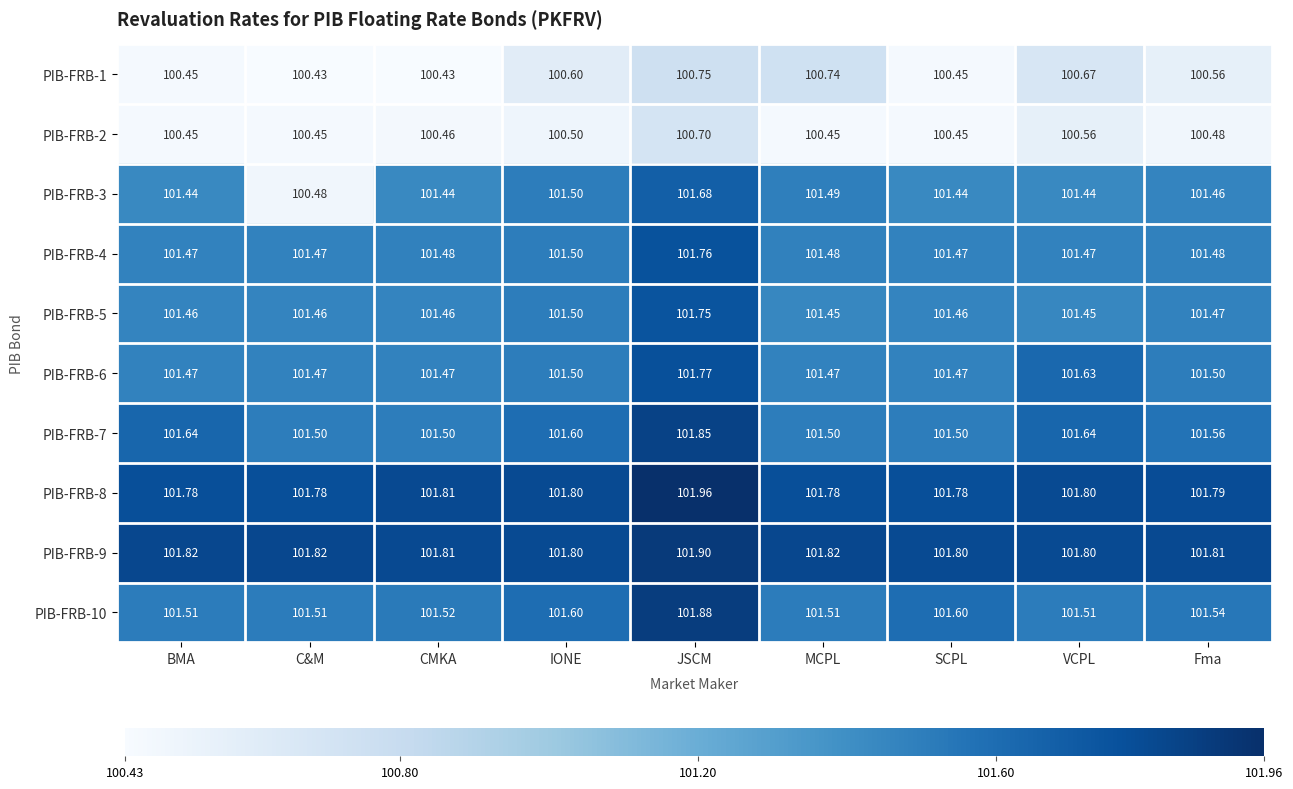

Rank the series at JSCM from highest to lowest value.

PIB-FRB-8, PIB-FRB-9, PIB-FRB-10, PIB-FRB-7, PIB-FRB-6, PIB-FRB-4, PIB-FRB-5, PIB-FRB-3, PIB-FRB-1, PIB-FRB-2